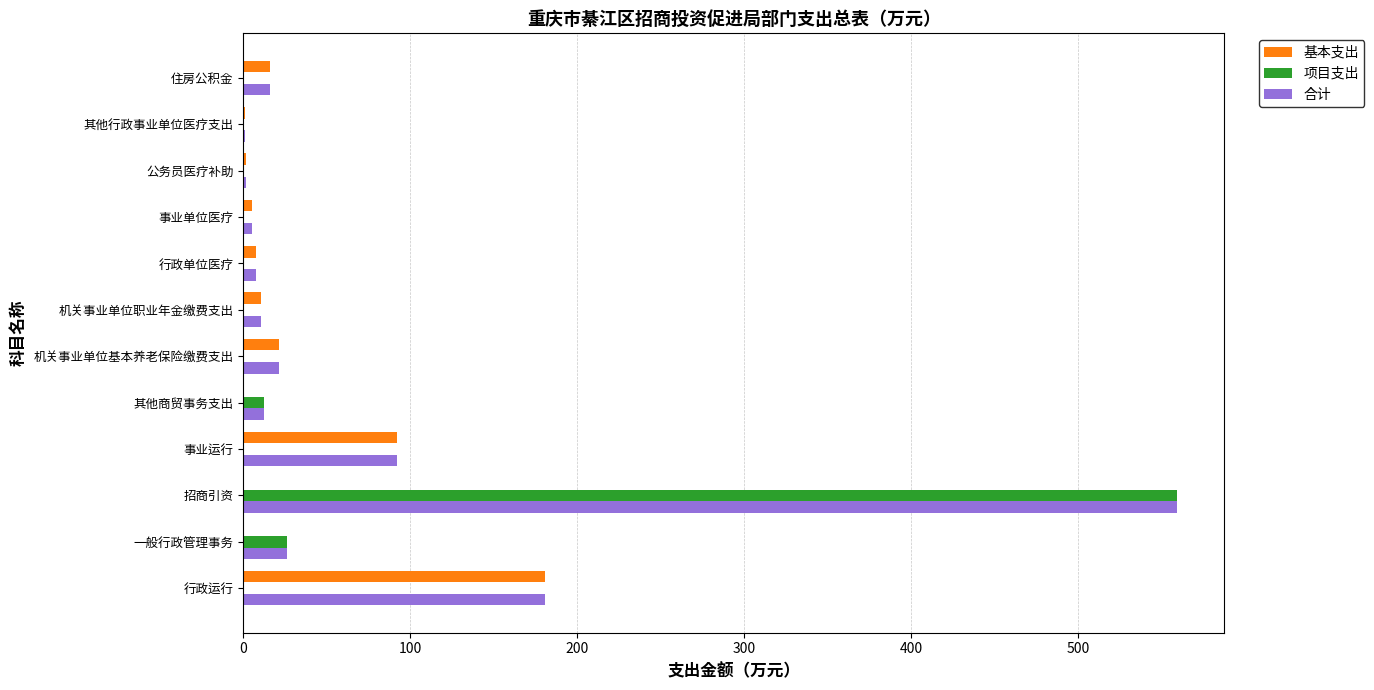

What is the maximum value for 合计?

559.6